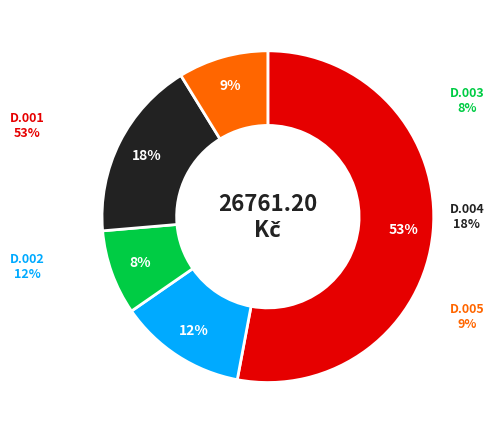

How many segments does this pie chart have?

5